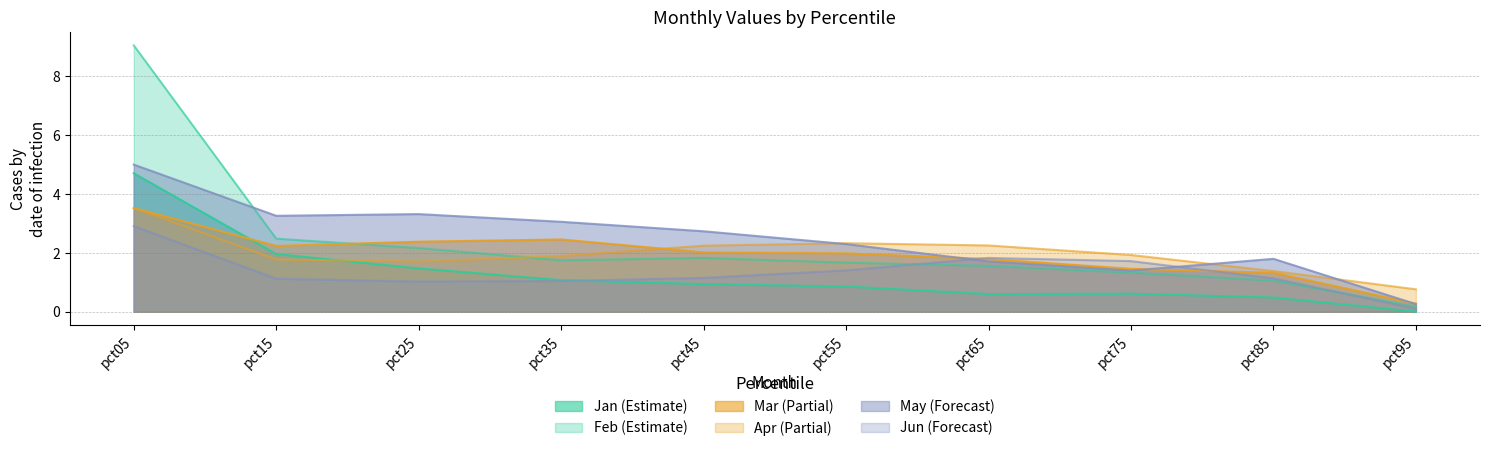

Is the value of Apr at pct55 greater than the value of Jan at pct55?

Yes